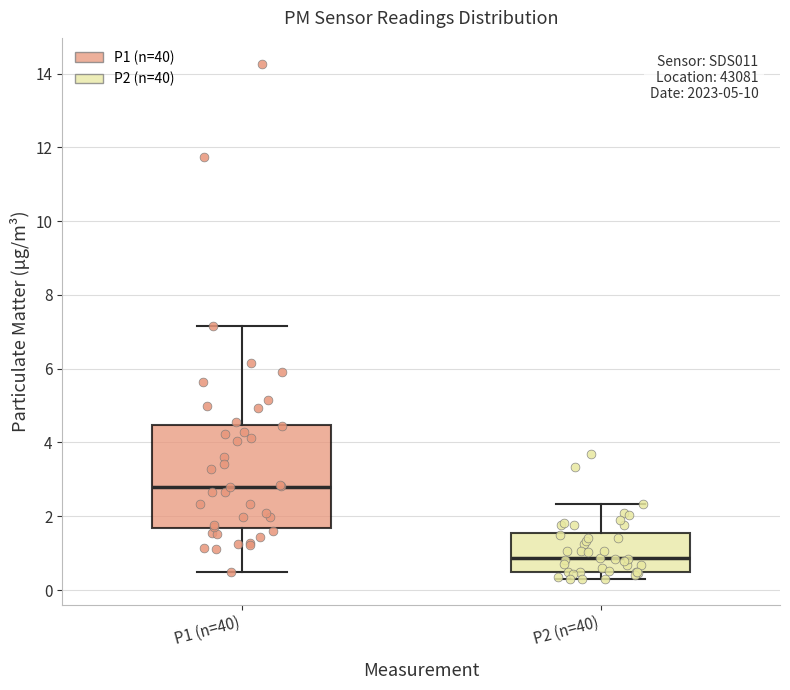

Which box is the tallest, from its lower edge to its upper edge?

P1 (n=40)